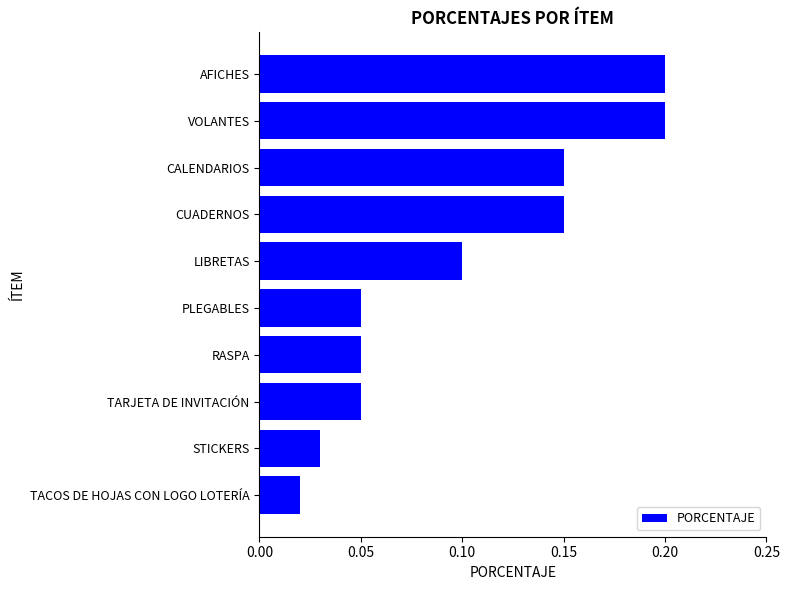

Is it true that the value at AFICHES is 0.1?

False